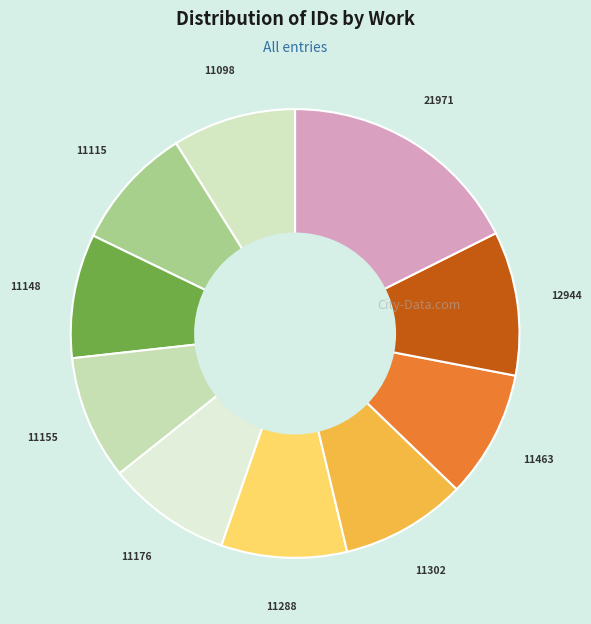

Which category has the biggest portion of the pie?

21971